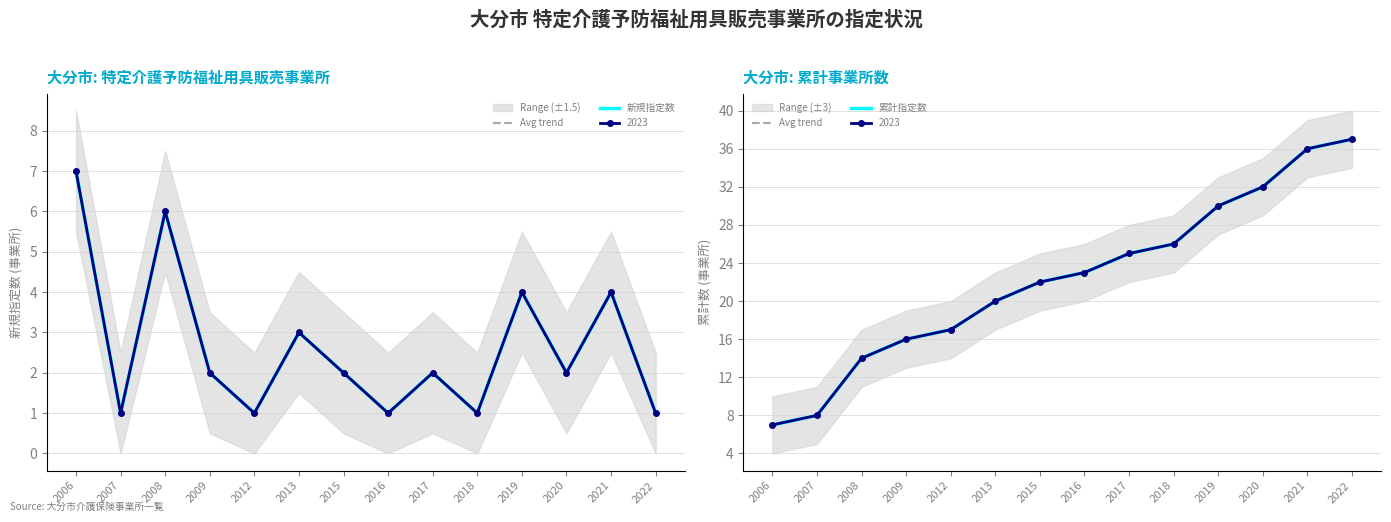

Between 2007 and 2019, which is larger?

2019